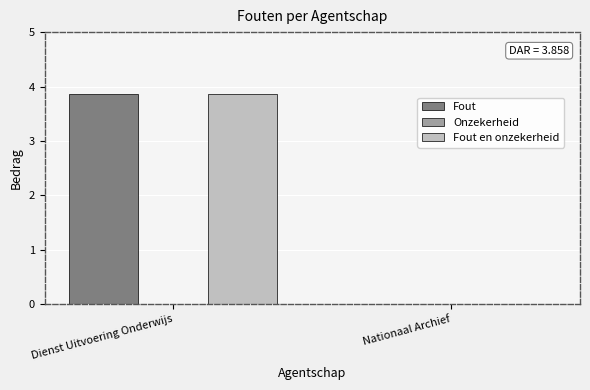

What is the sum of the Fout en onzekerheid values at Nationaal Archief and Dienst Uitvoering Onderwijs?

3.9